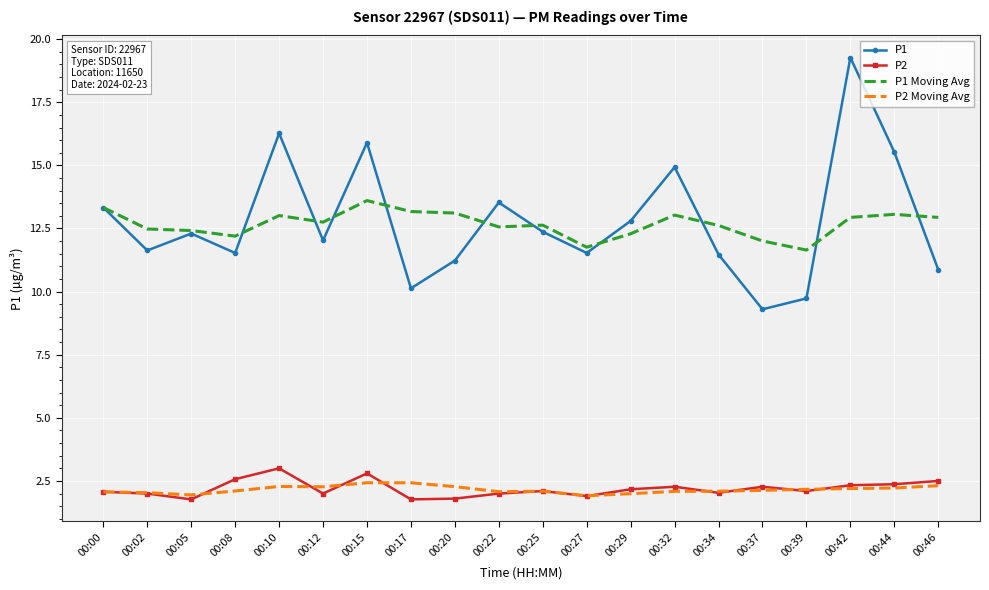

Where does the P1 series first go above 12?

00:00